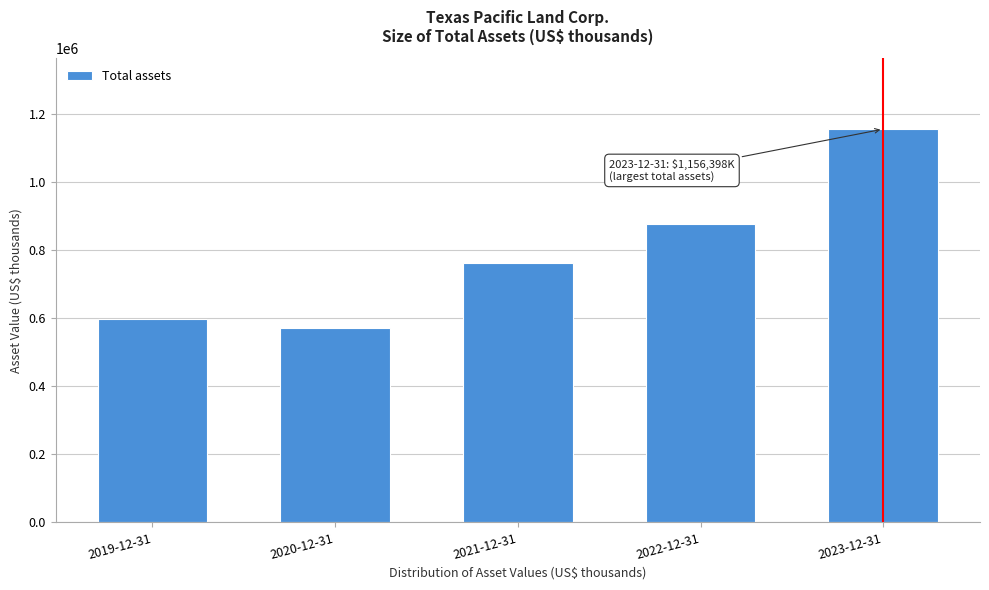

Reading left to right, list all the values displayed in this chart.

2019-12-31=598176	2020-12-31=571635	2021-12-31=764064	2022-12-31=877427	2023-12-31=1156398